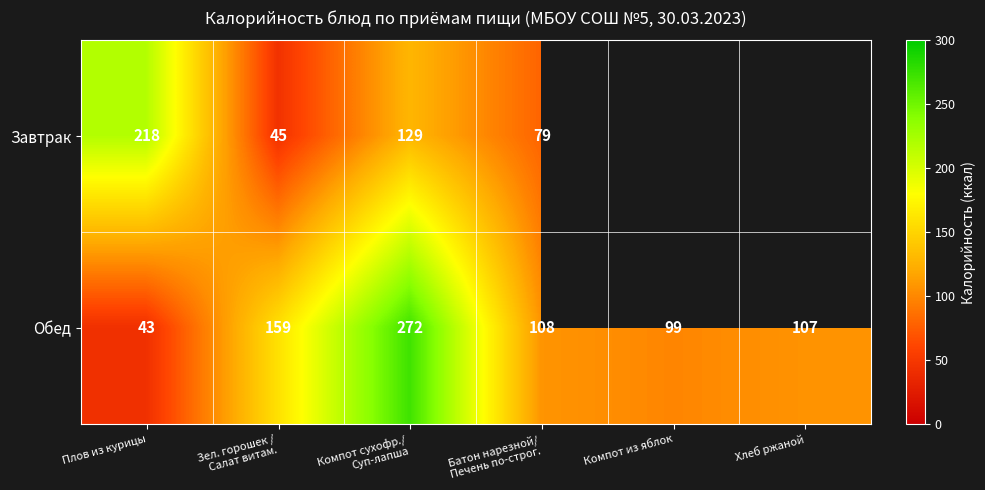

Which has a higher value, Компот сухофр./
Суп-лапша or Батон нарезной/
Печень по-строг.?

Компот сухофр./
Суп-лапша